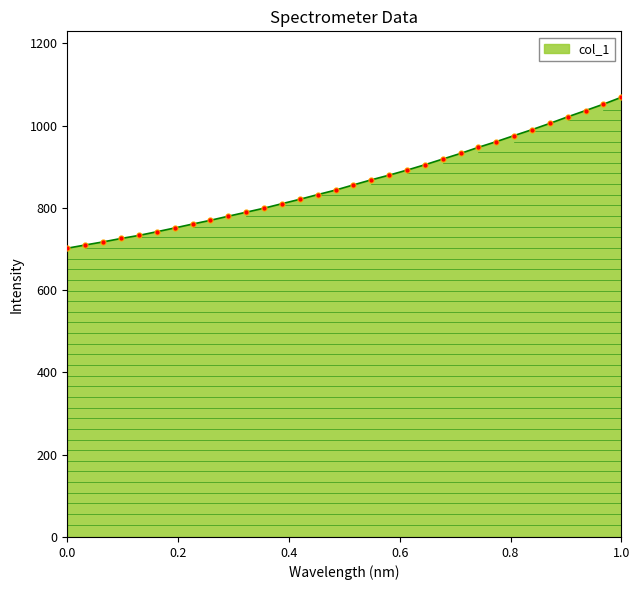

What is the difference between the maximum and minimum values?

366.8